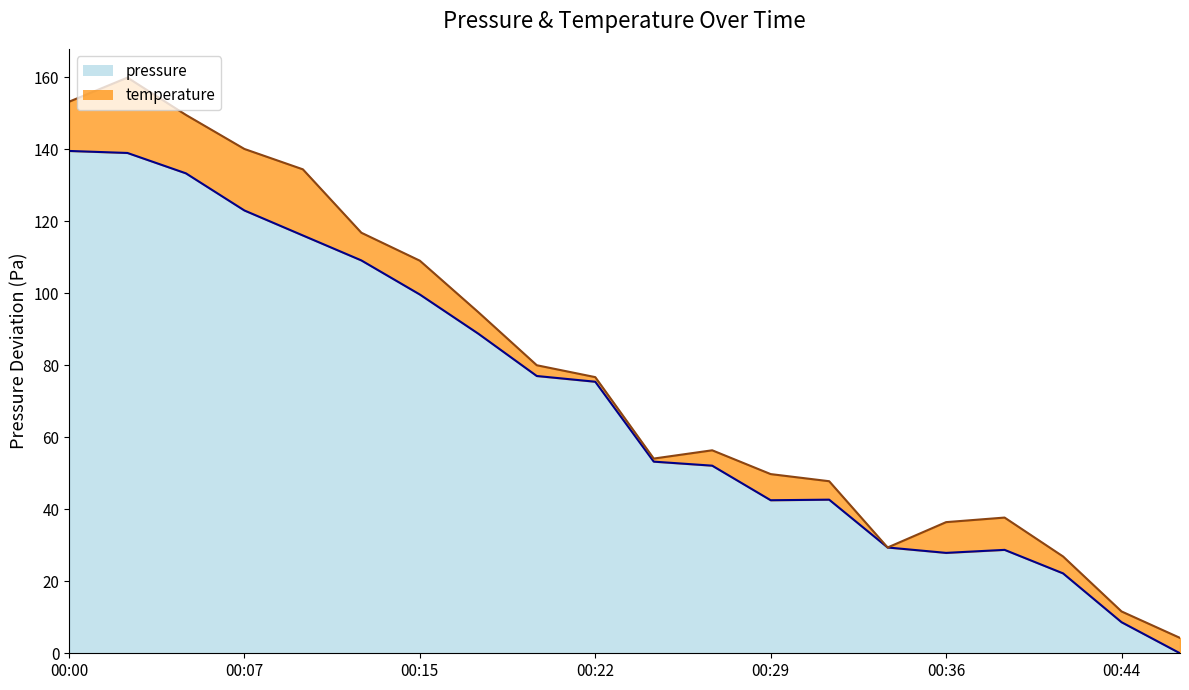

What is the change in value from 00:17 to 00:44?

-80.1